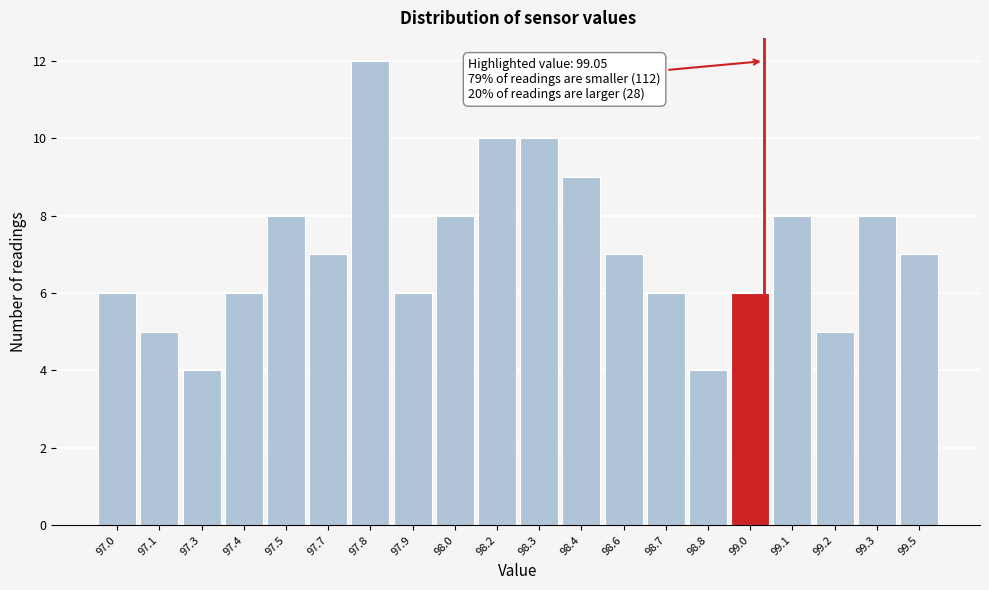

Reading left to right, extract all data points from this chart.

6	5	4	6	8	7	12	6	8	10	10	9	7	6	4	6	8	5	8	7